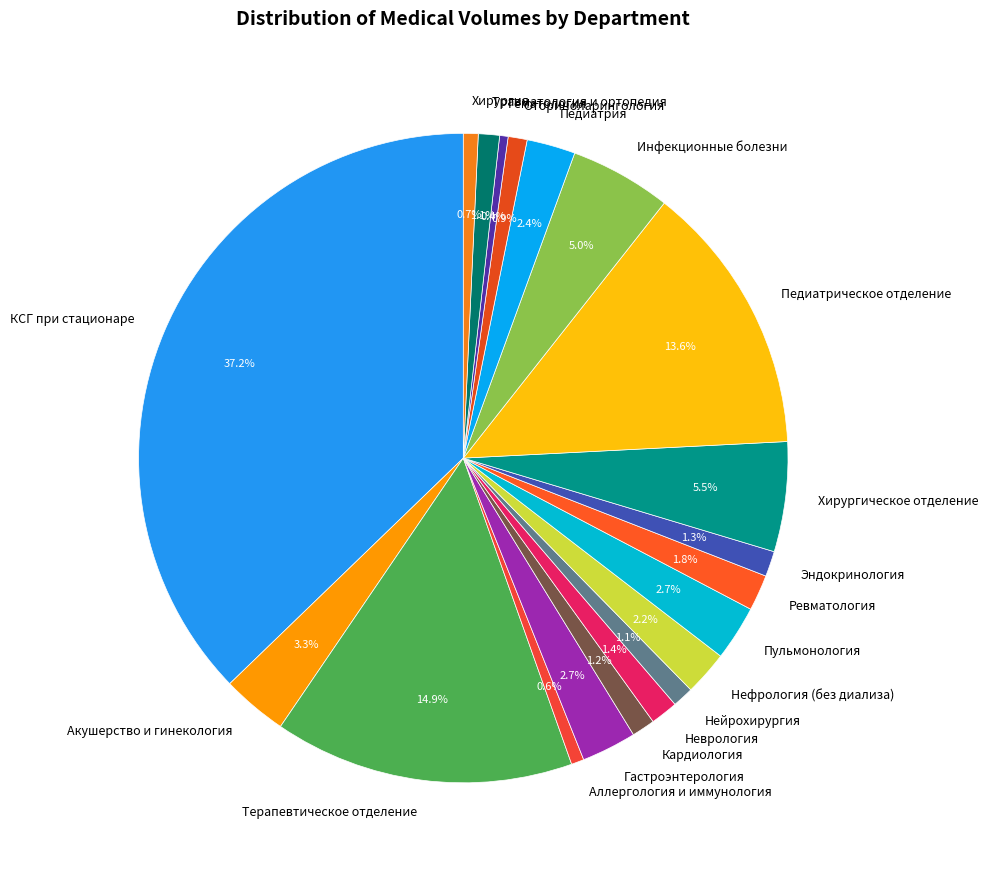

To the nearest percent, what is the combined percentage of Гастроэнтерология and Нейрохирургия?

4%